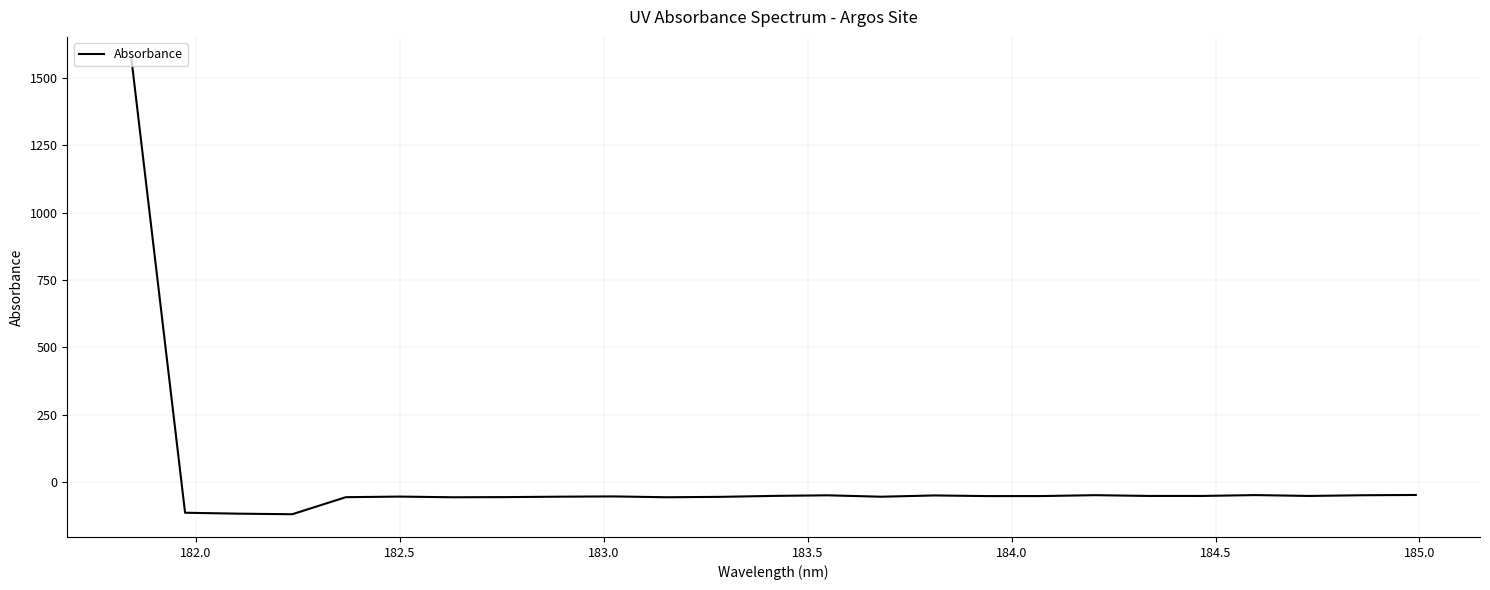

What is the maximum value shown in the chart?

1567.3